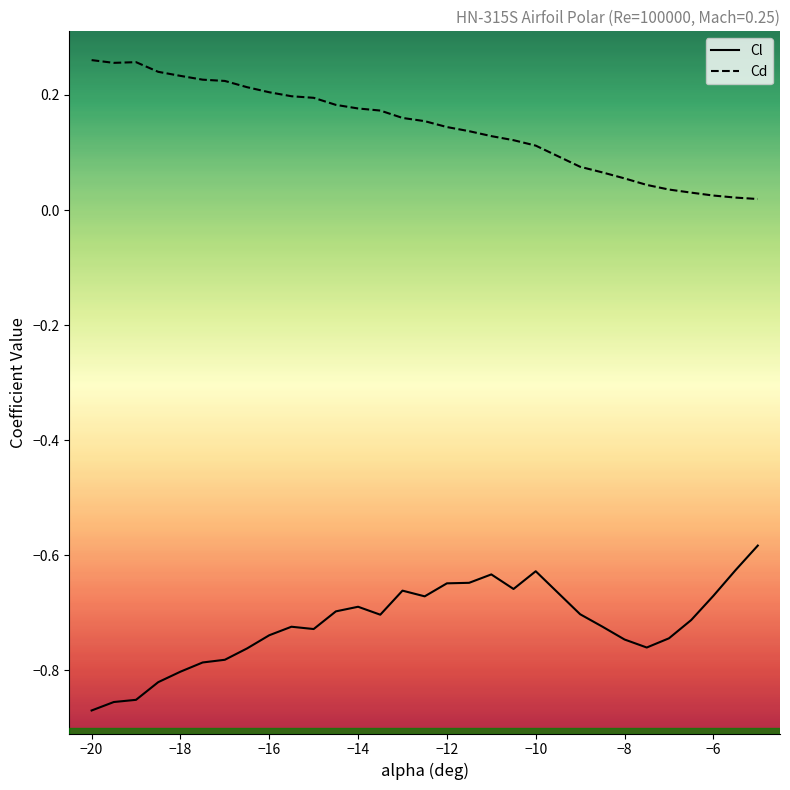

True or false: Cd has a value of 0.1 at −4.

False